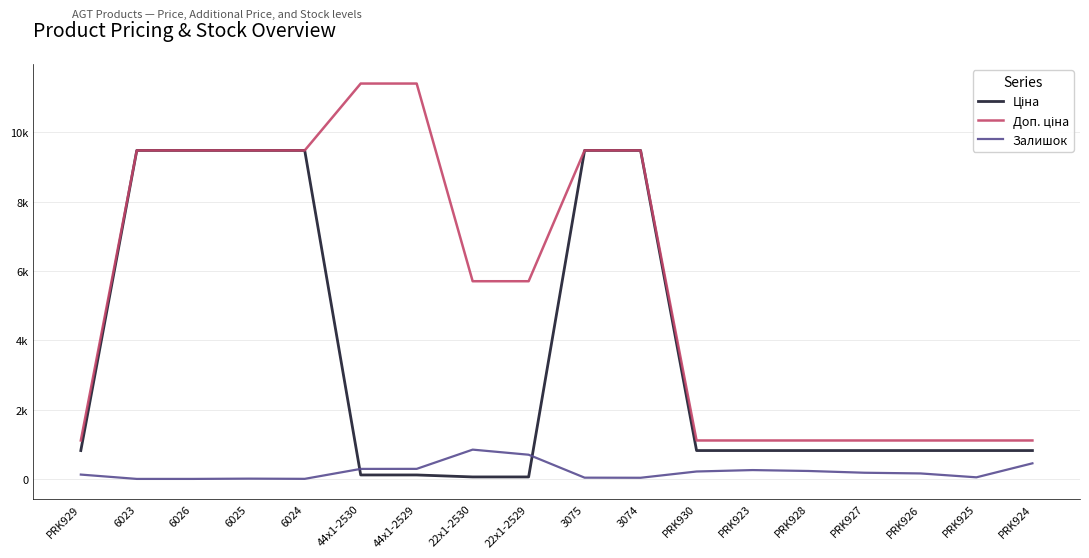

At which category does the chart reach its minimum across all series?

6023